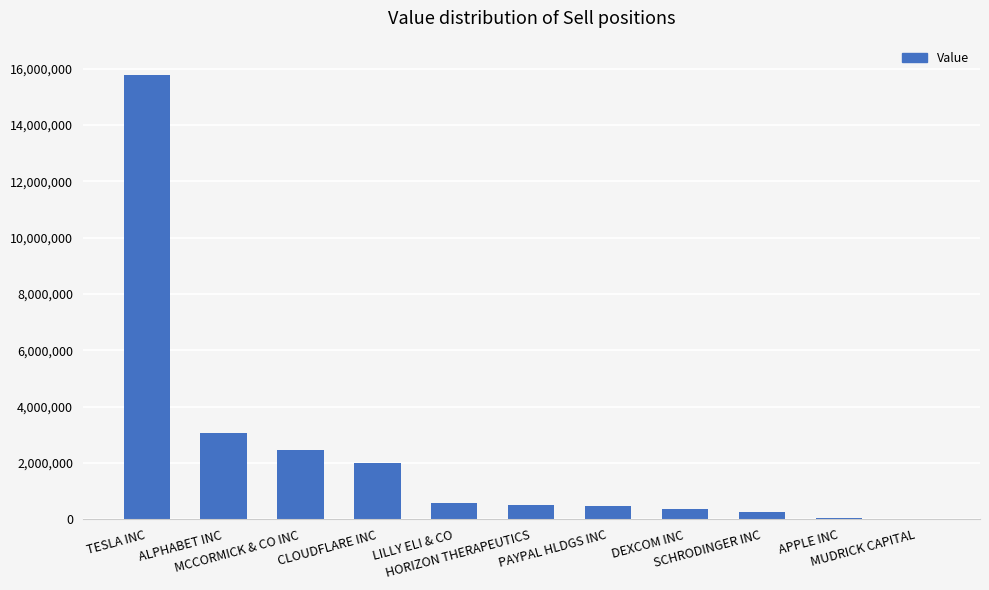

Between LILLY ELI & CO and CLOUDFLARE INC, which is larger?

CLOUDFLARE INC